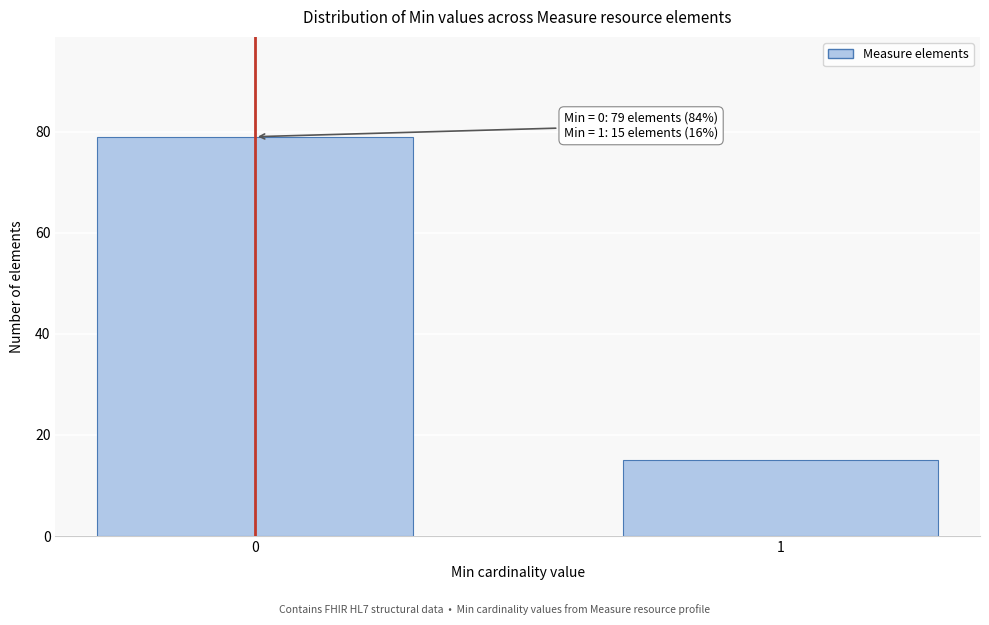

Reading left to right, what are all the values shown in this chart?

0=79	1=15